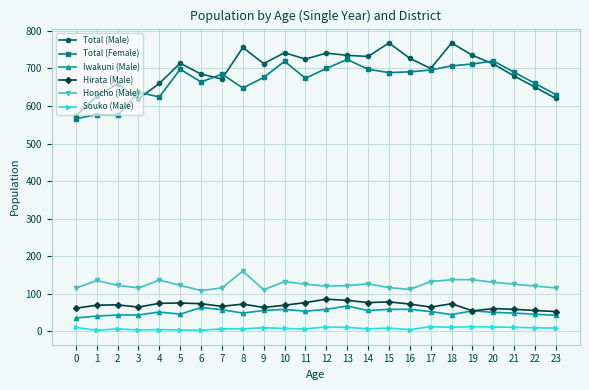

What is the spread (max minus min) of values at 10?

735